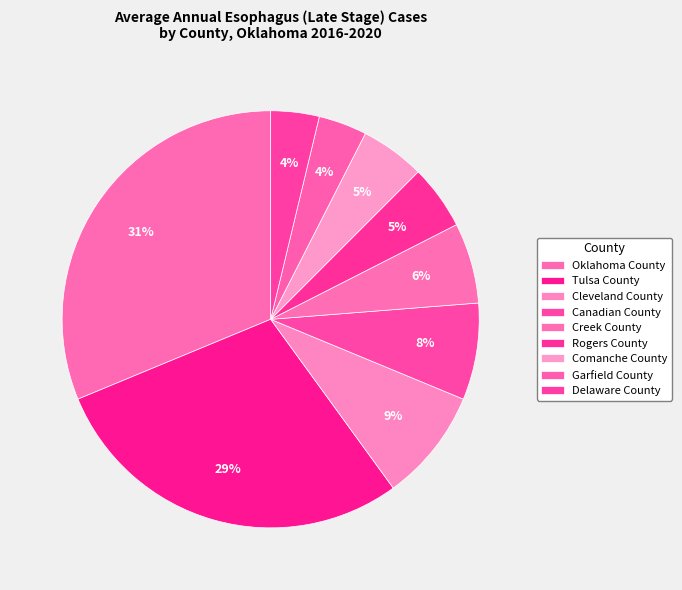

Between Cleveland County and Oklahoma County, which is larger?

Oklahoma County